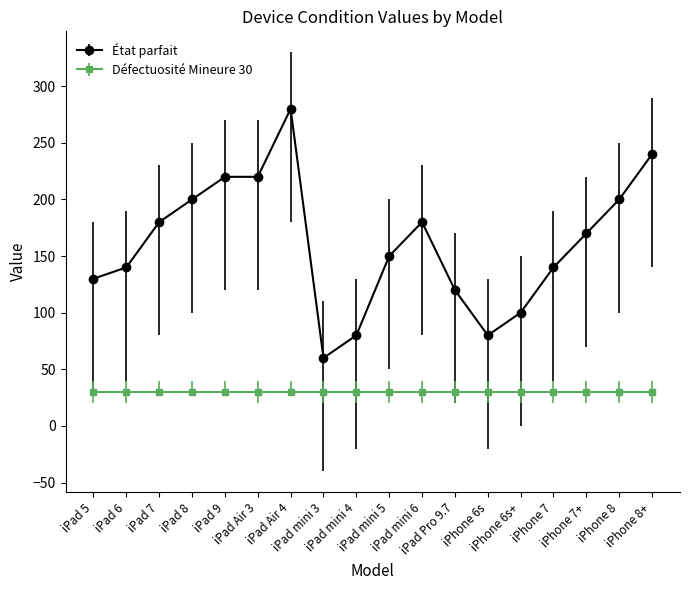

What is the total value across all series at iPad 7?

210